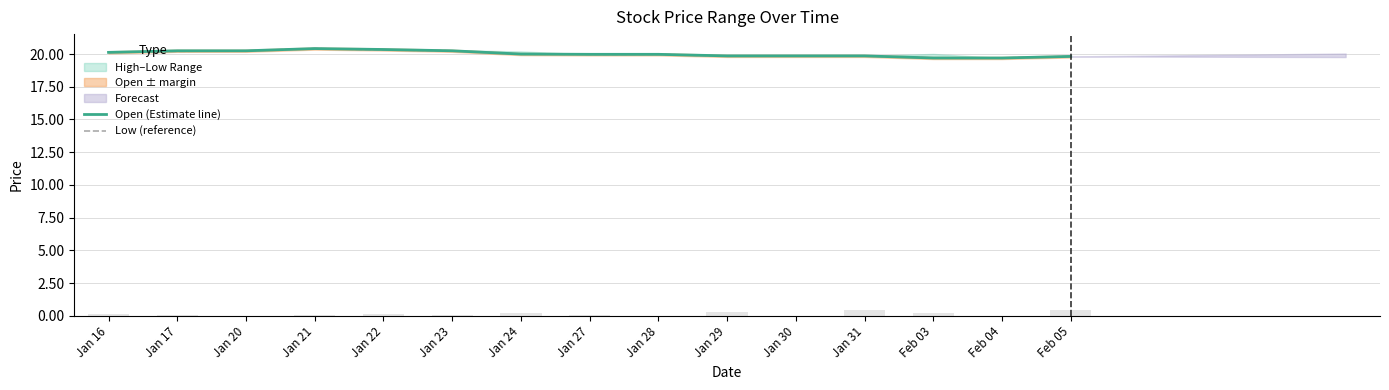

What is the sum of all Low (reference) values?

300.3